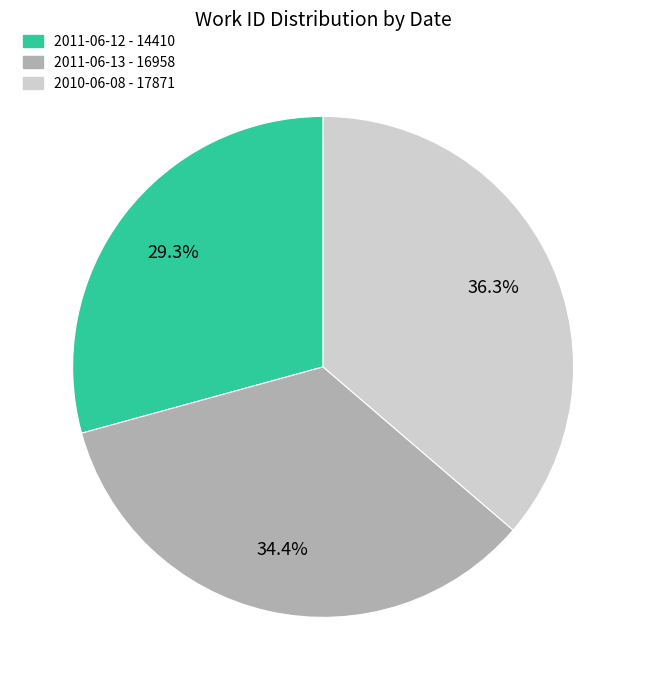

What is the smallest slice in the pie chart?

2011-06-12